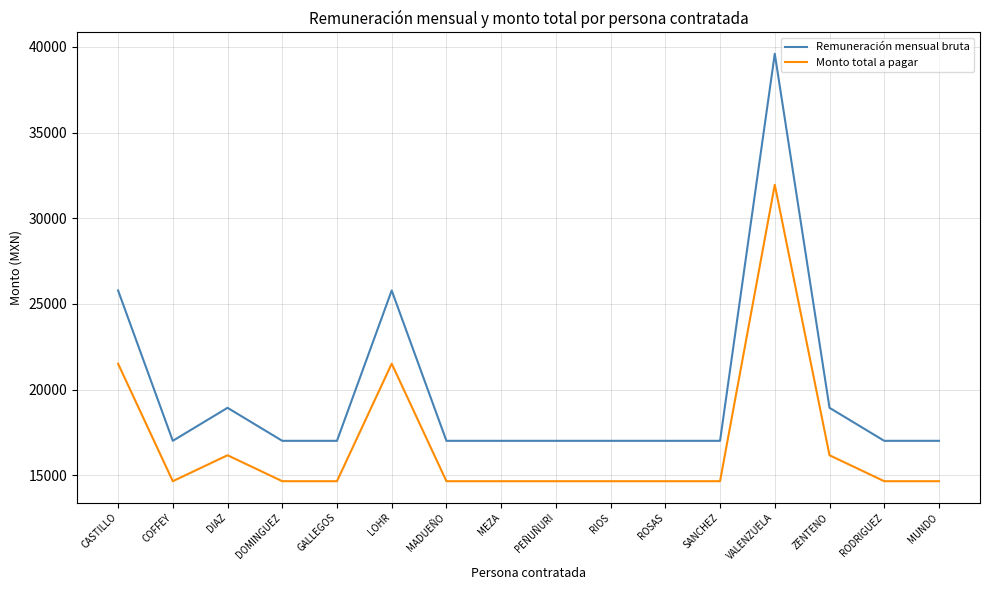

Read the Remuneración mensual bruta value at MEZA.

17010.4